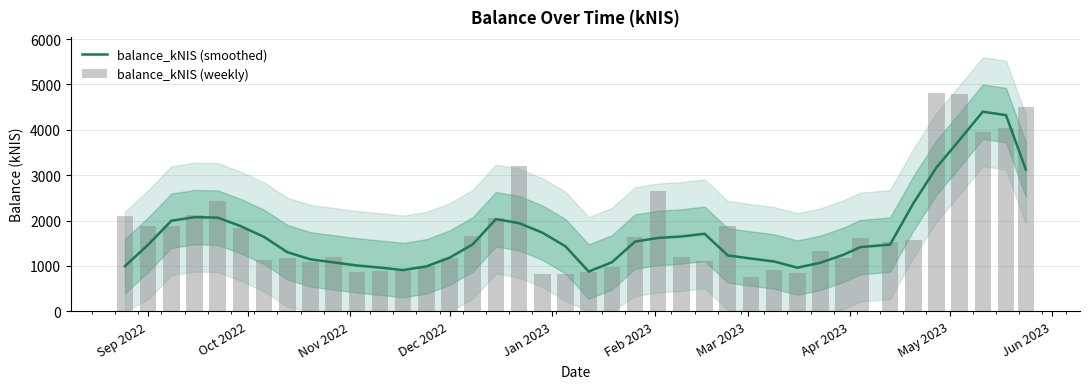

What is the difference between the maximum and minimum values in the balance_kNIS (weekly) series?

4055.6